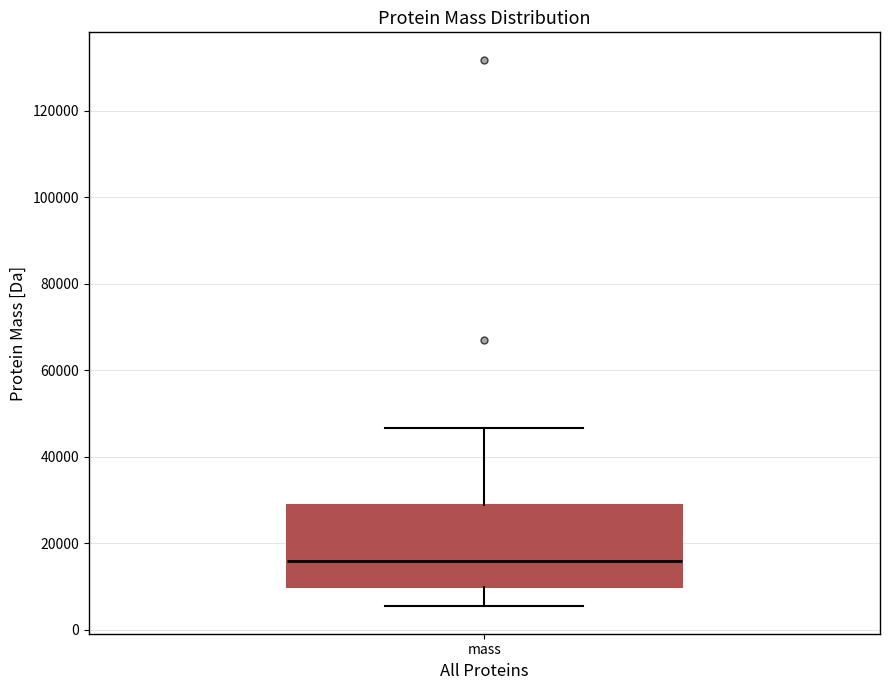

Transcribe this box plot: give where the median line is, the range the box spans, and where the two whiskers end, as read against the y-axis. The values are not printed on the chart, so give them approximately, as read against the axis.

median 16000, box 10000 to 28000, whiskers 6000 to 46000